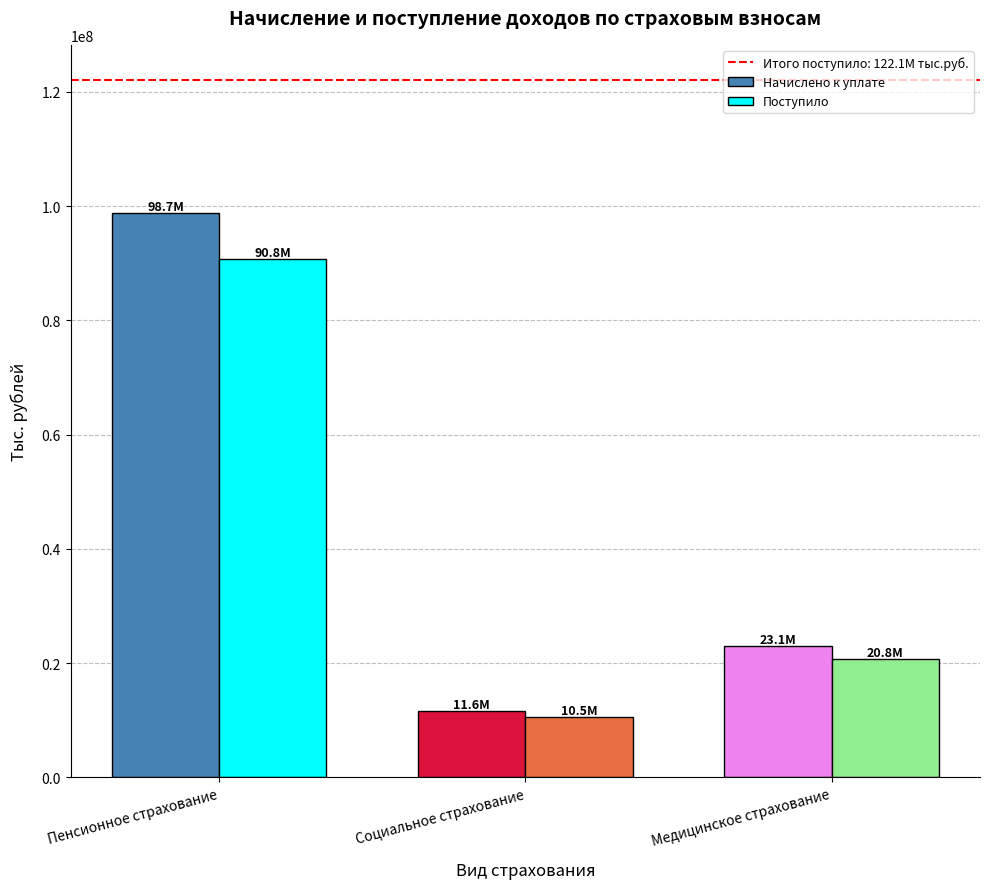

The Поступило series shows 47780713 at Пенсионное страхование. True or false?

False